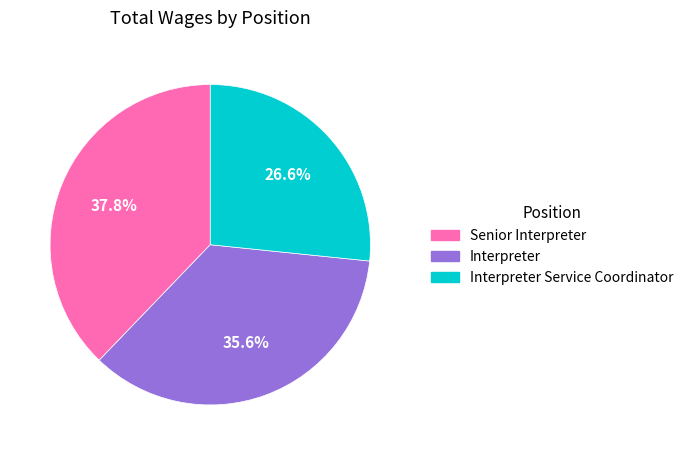

How many segments does this pie chart have?

3